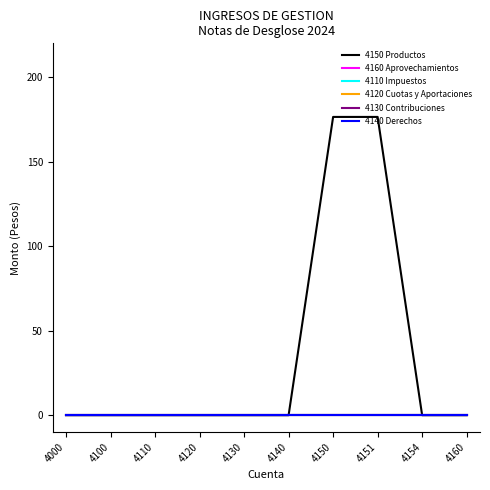

Is the value of 4110 Impuestos at 4150 greater than the value of 4120 Cuotas y Aportaciones at 4160?

No